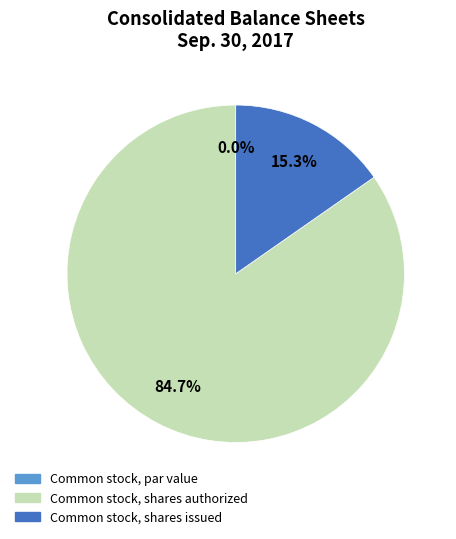

To the nearest percent, what percentage of the pie is Common stock, shares issued?

15%